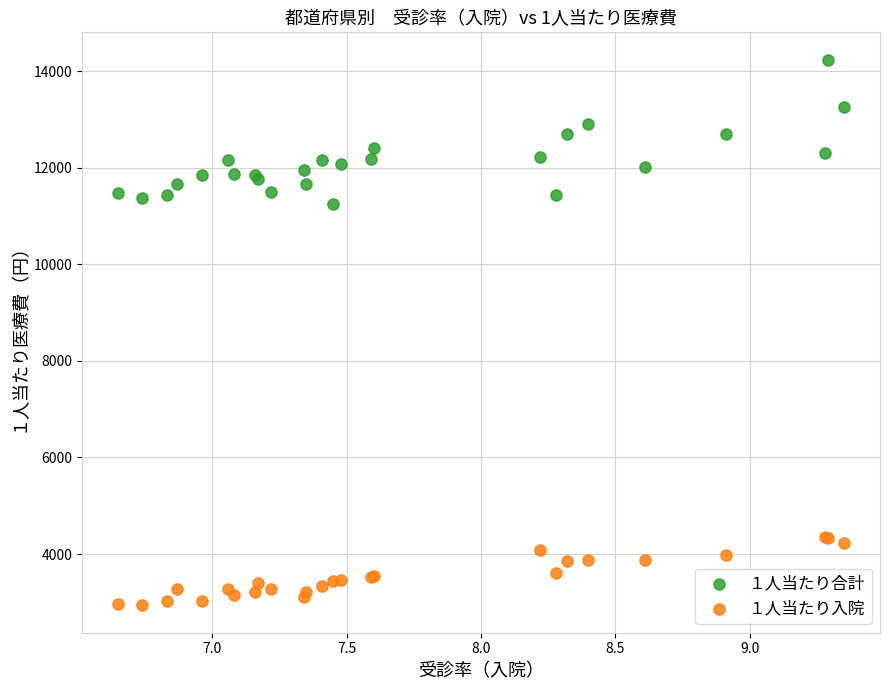

Which series contains the highest Y value?

１人当たり合計